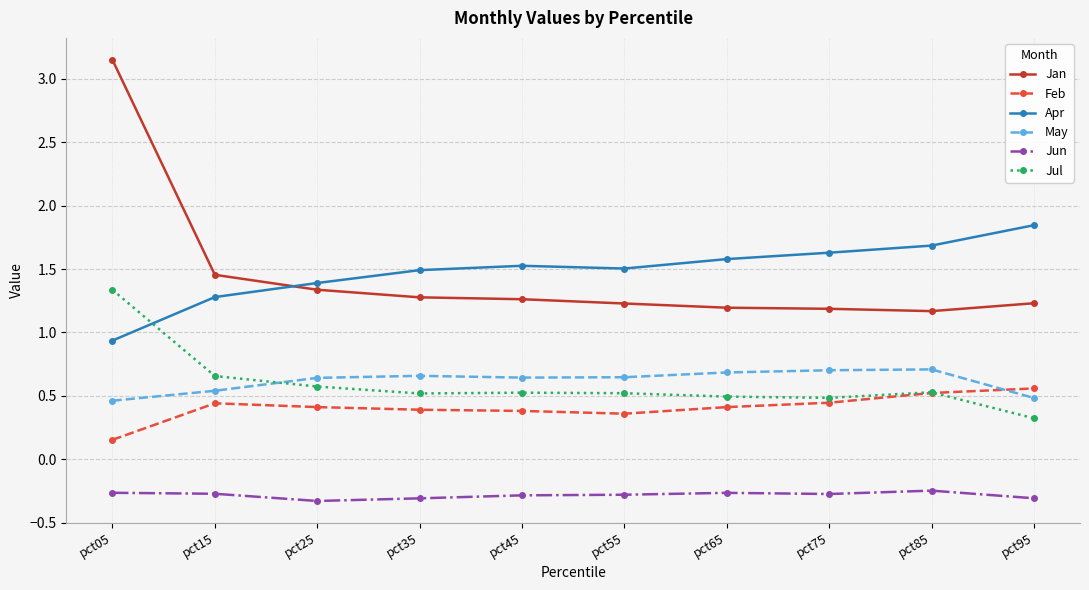

What is the smallest value displayed?

-0.3